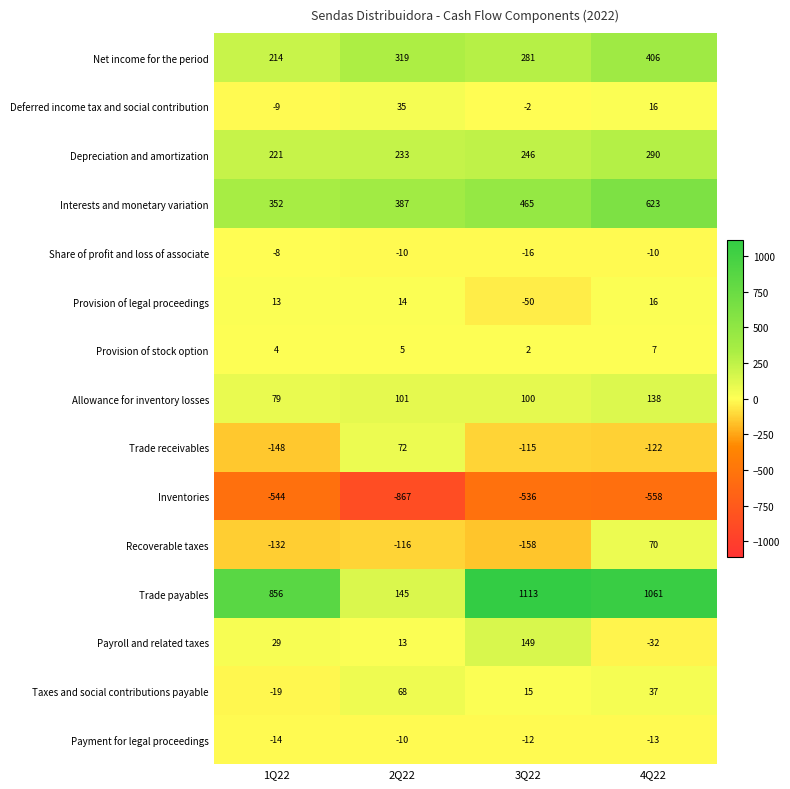

What is the smallest value displayed?

-867